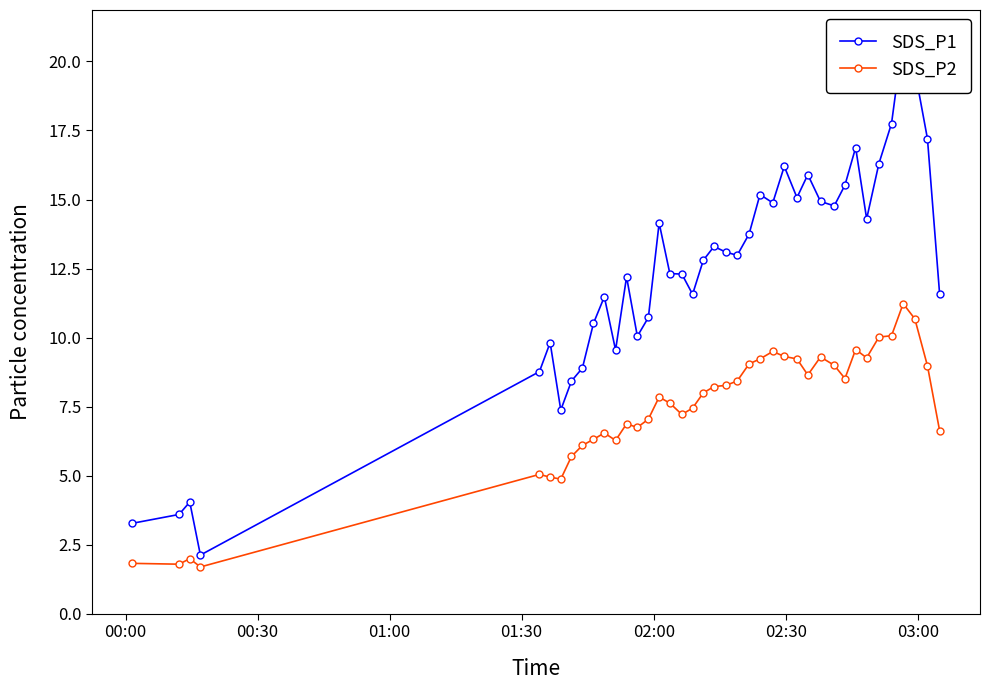

What is the value of the SDS_P2 point at the 10th from the left?

6.3